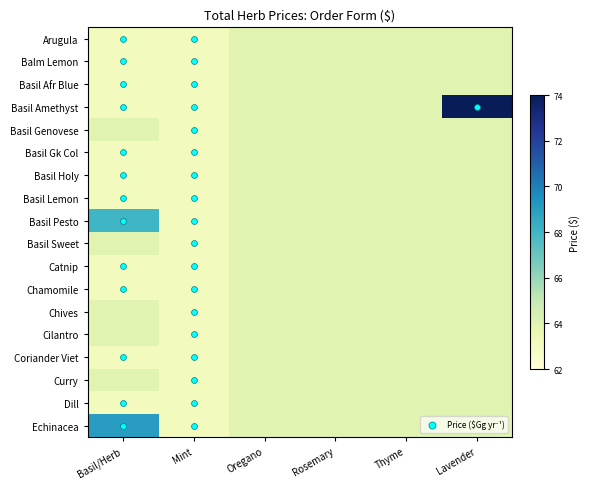

At which category is the sum across all series the highest?

Lavender